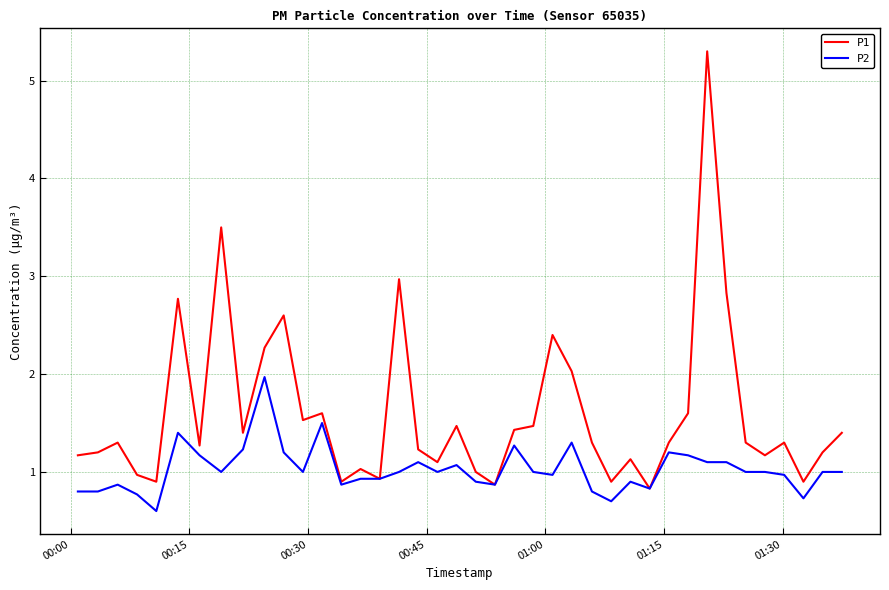

Rank the series by their average value, from lowest to highest.

P2, P1